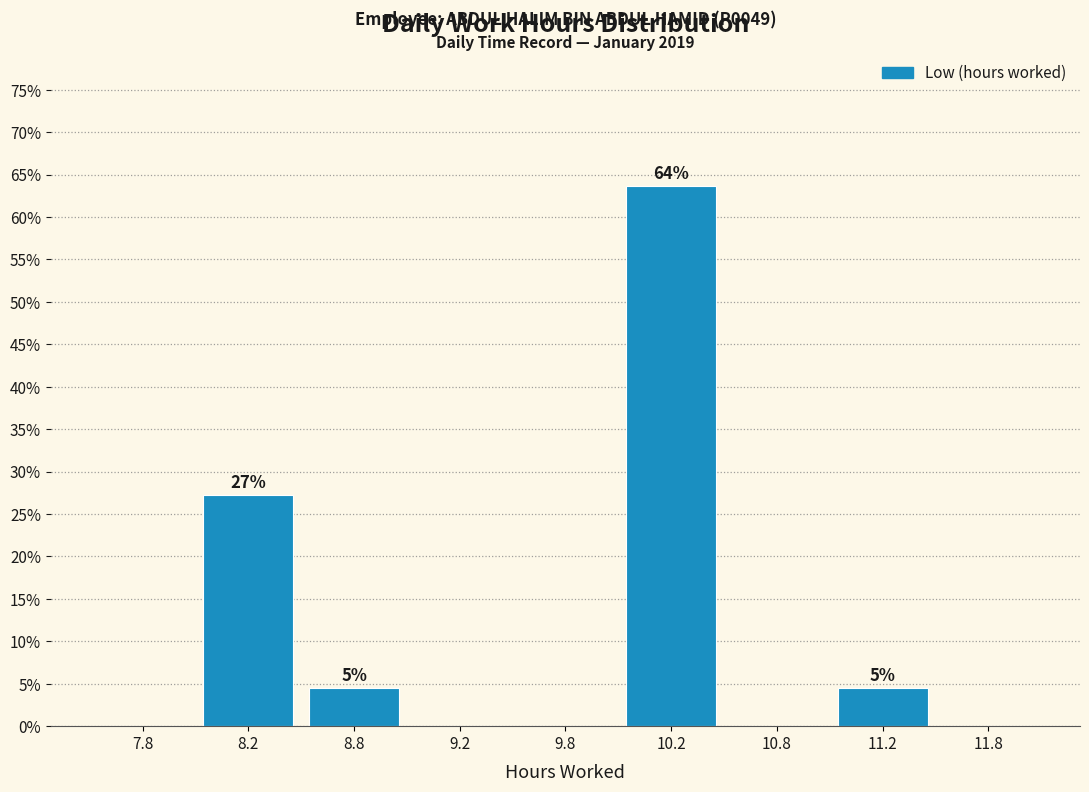

Reading left to right, transcribe all the data shown in this chart.

7.8=0.0	8.2=27.3	8.8=4.5	9.2=0.0	9.8=0.0	10.2=63.6	10.8=0.0	11.2=4.5	11.8=0.0